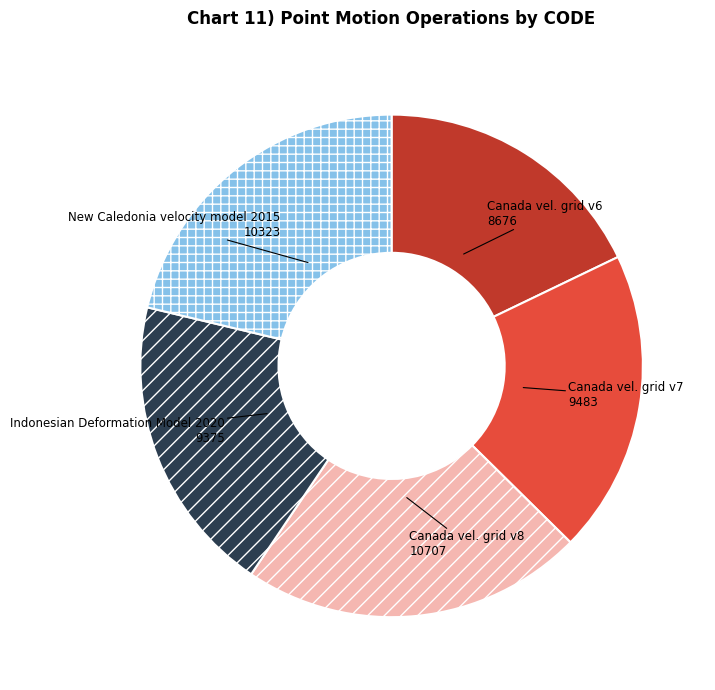

Is there any slice that represents more than half of the pie?

No